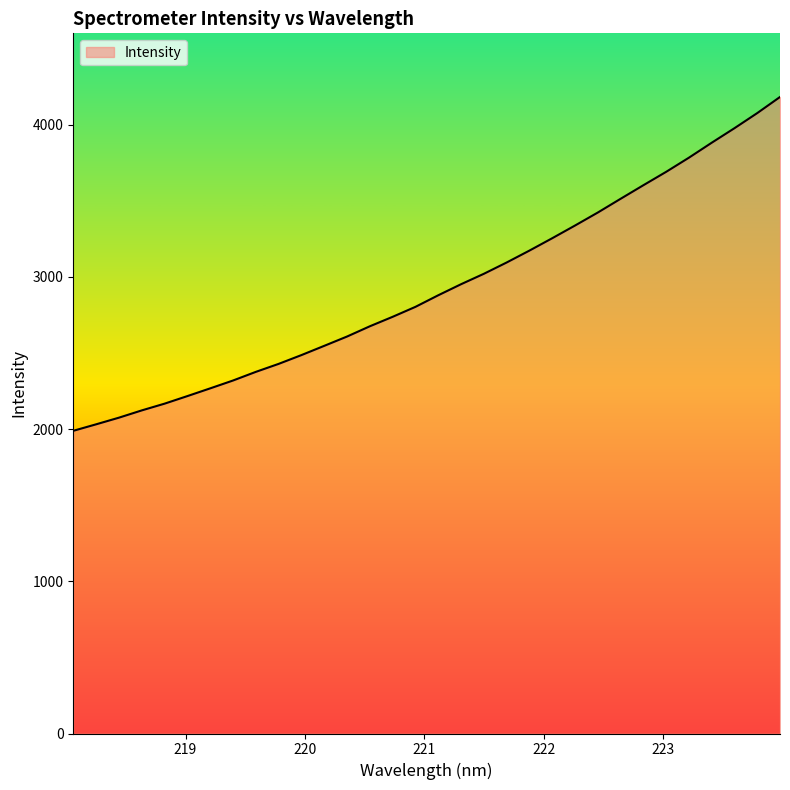

What is the maximum value shown in the chart?

4181.4